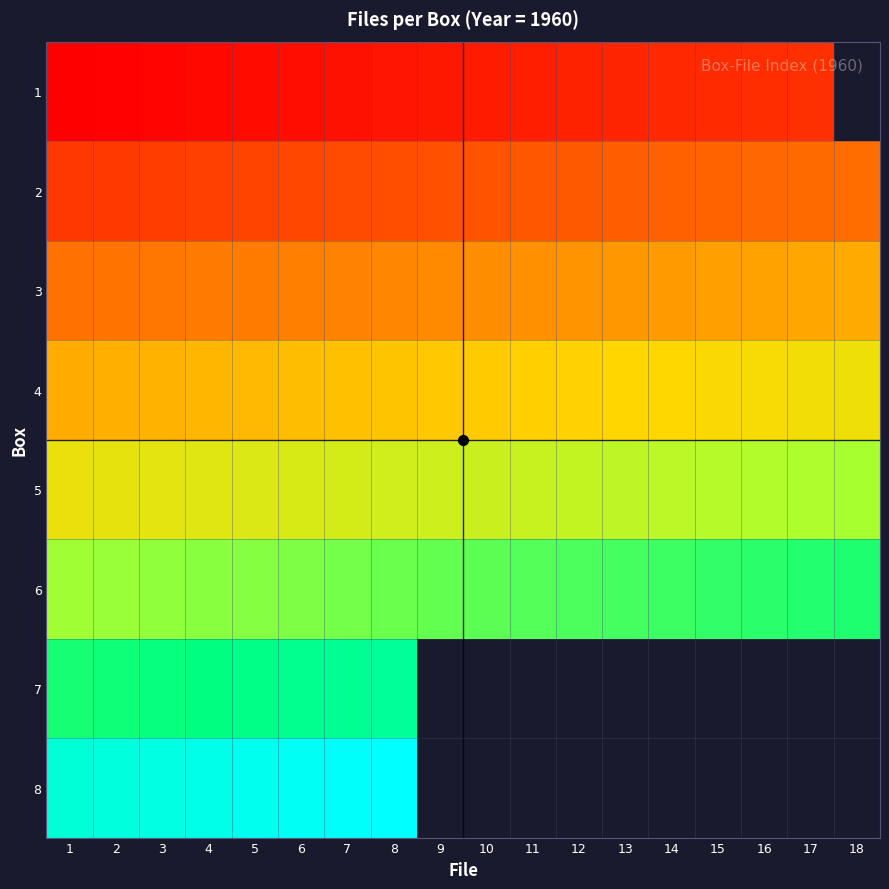

The value of 2 at 4 is 0.1. True or false?

True